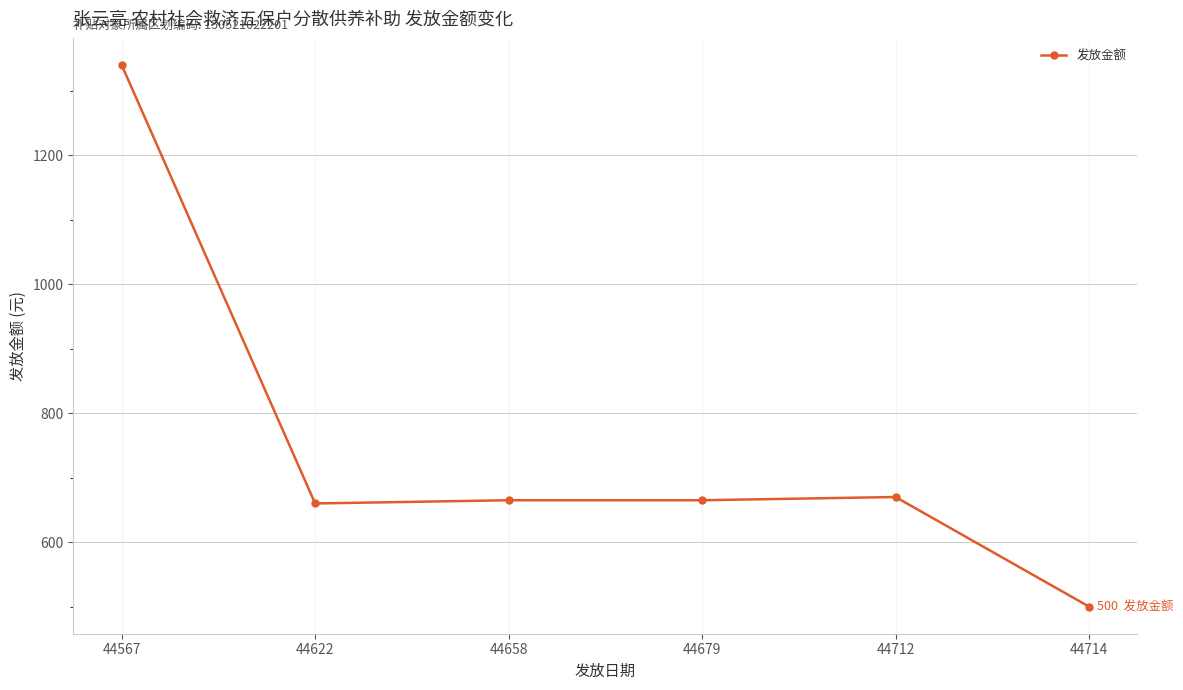

What is the sum of the values at 44658 and 44622?

1325